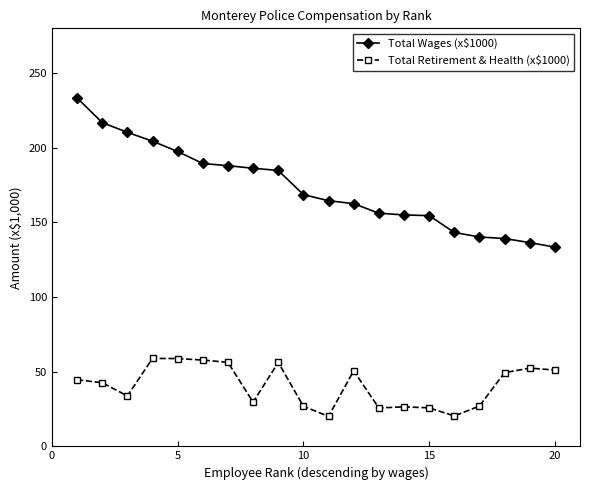

How many lines are shown in the chart?

2